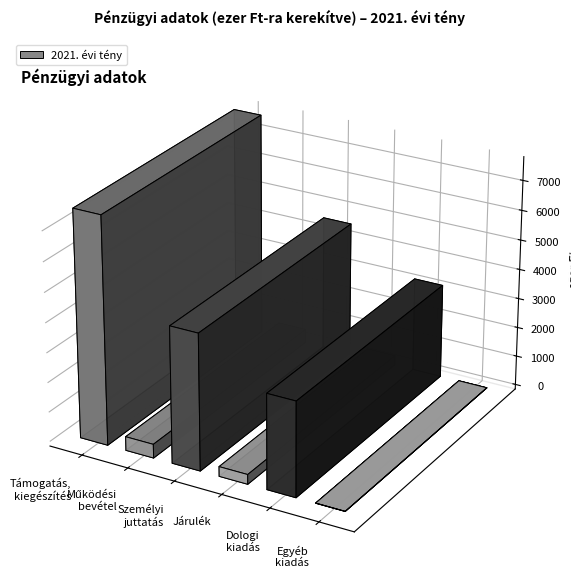

Reading left to right, extract all data points from this chart.

Támogatás,
kiegészítés=7628	Működési
bevétel=466	Személyi
juttatás=4574	Járulék=328	Dologi
kiadás=3187	Egyéb
kiadás=5